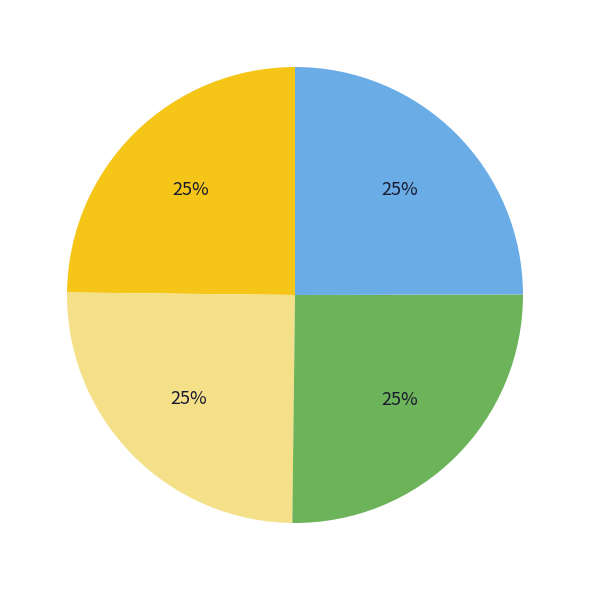

Count the number of slices in the pie.

4